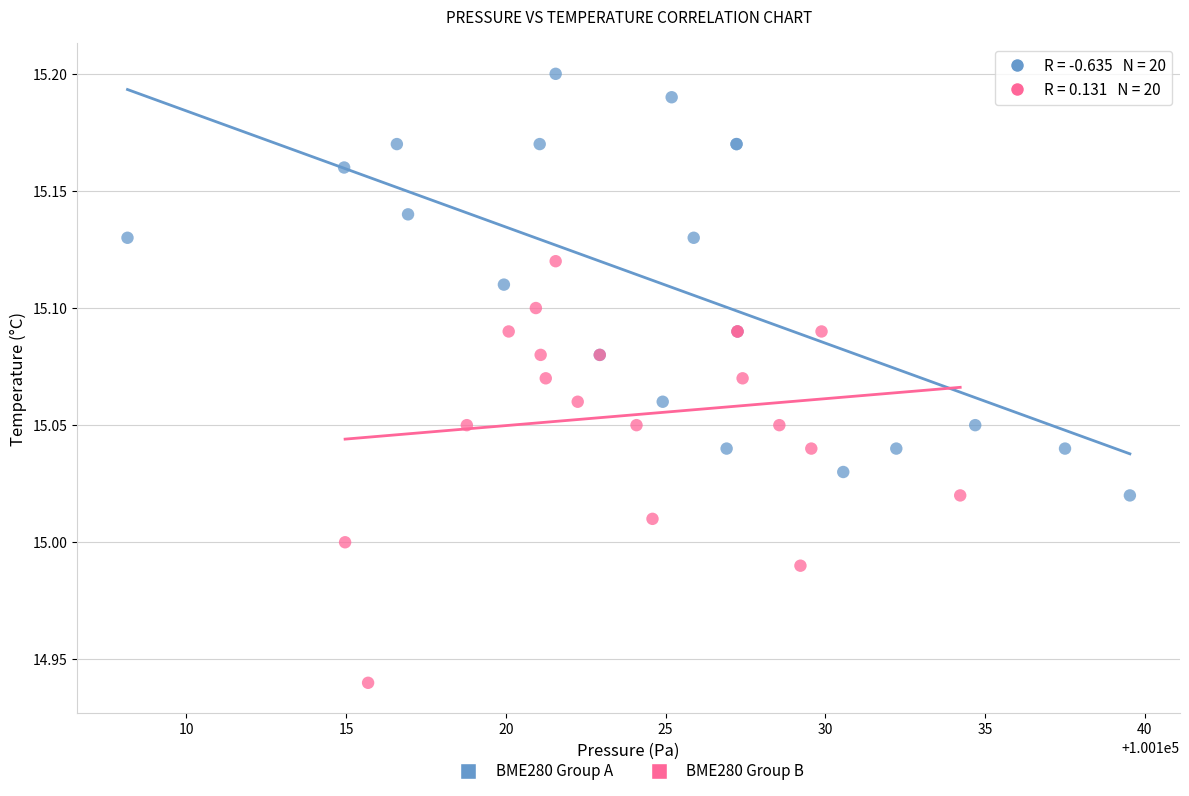

Which series contains the lowest Y value?

BME280 Group B